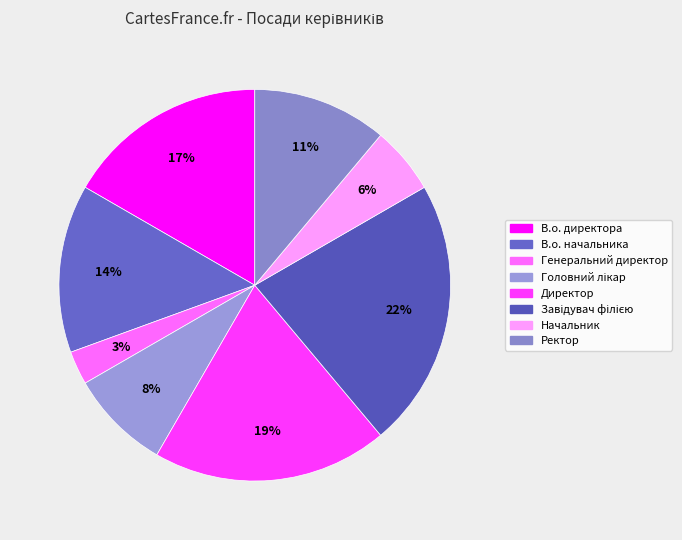

To the nearest percent, what is the average slice percentage?

12%